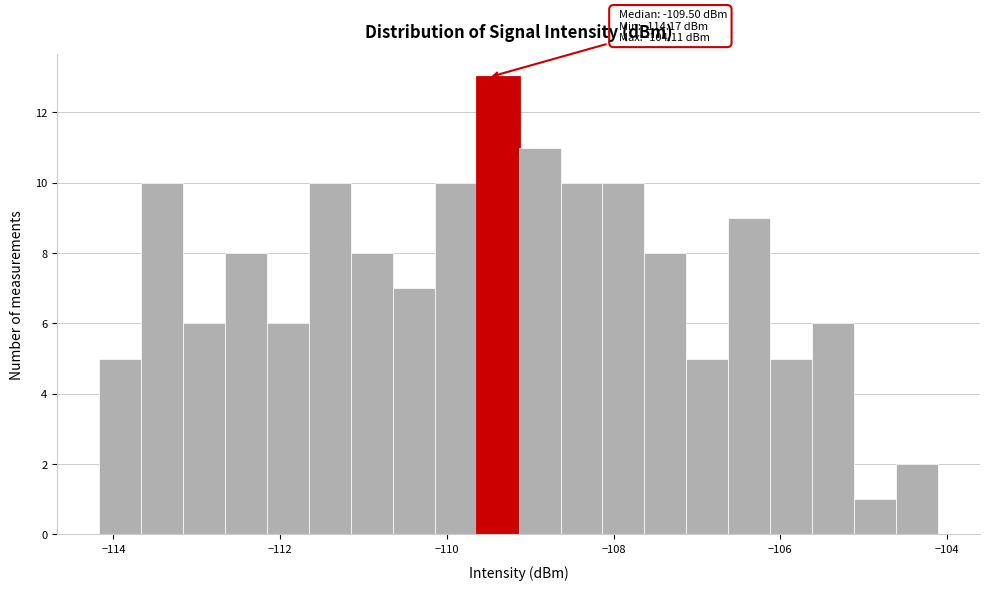

Around what value on the x-axis is the tallest bar? Give the approximate position of its centre, as read against the axis.

-109.4